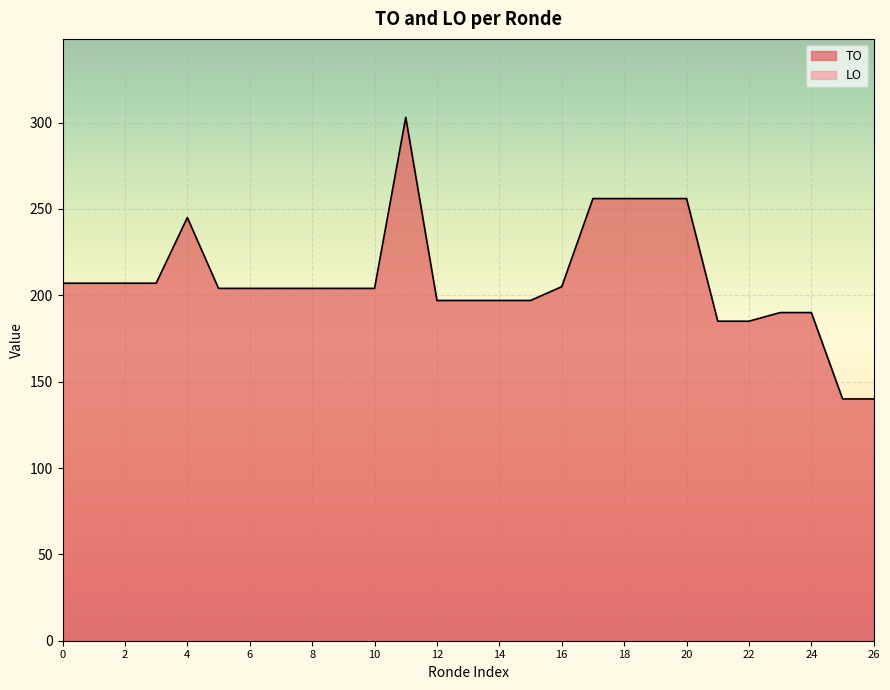

How many distinct data groups are displayed?

2